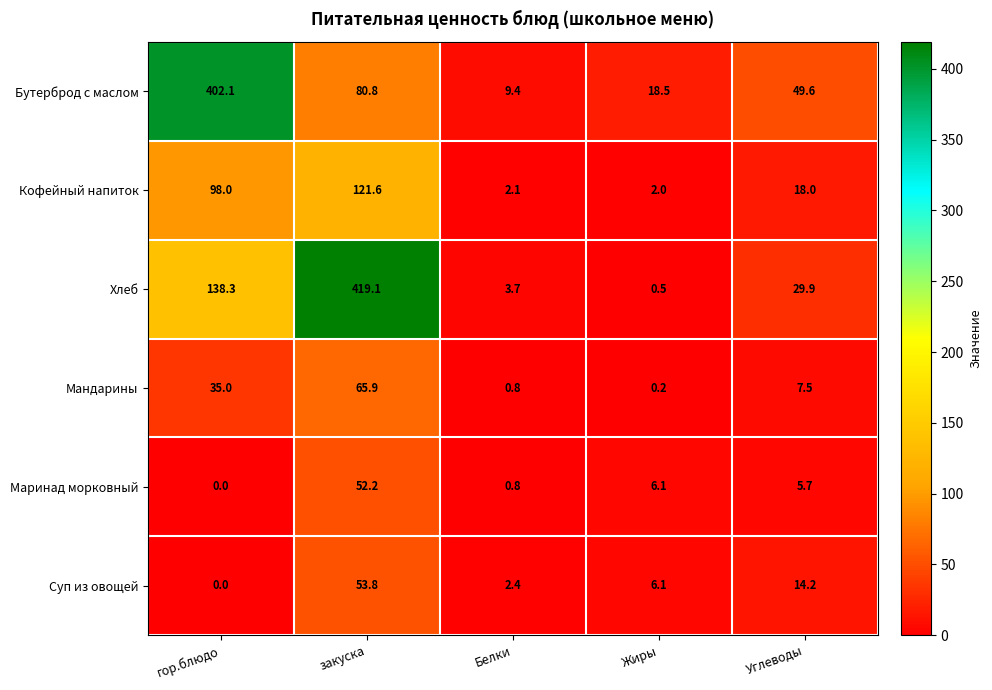

Is it true that Суп из овощей equals 14.2 at Углеводы?

True